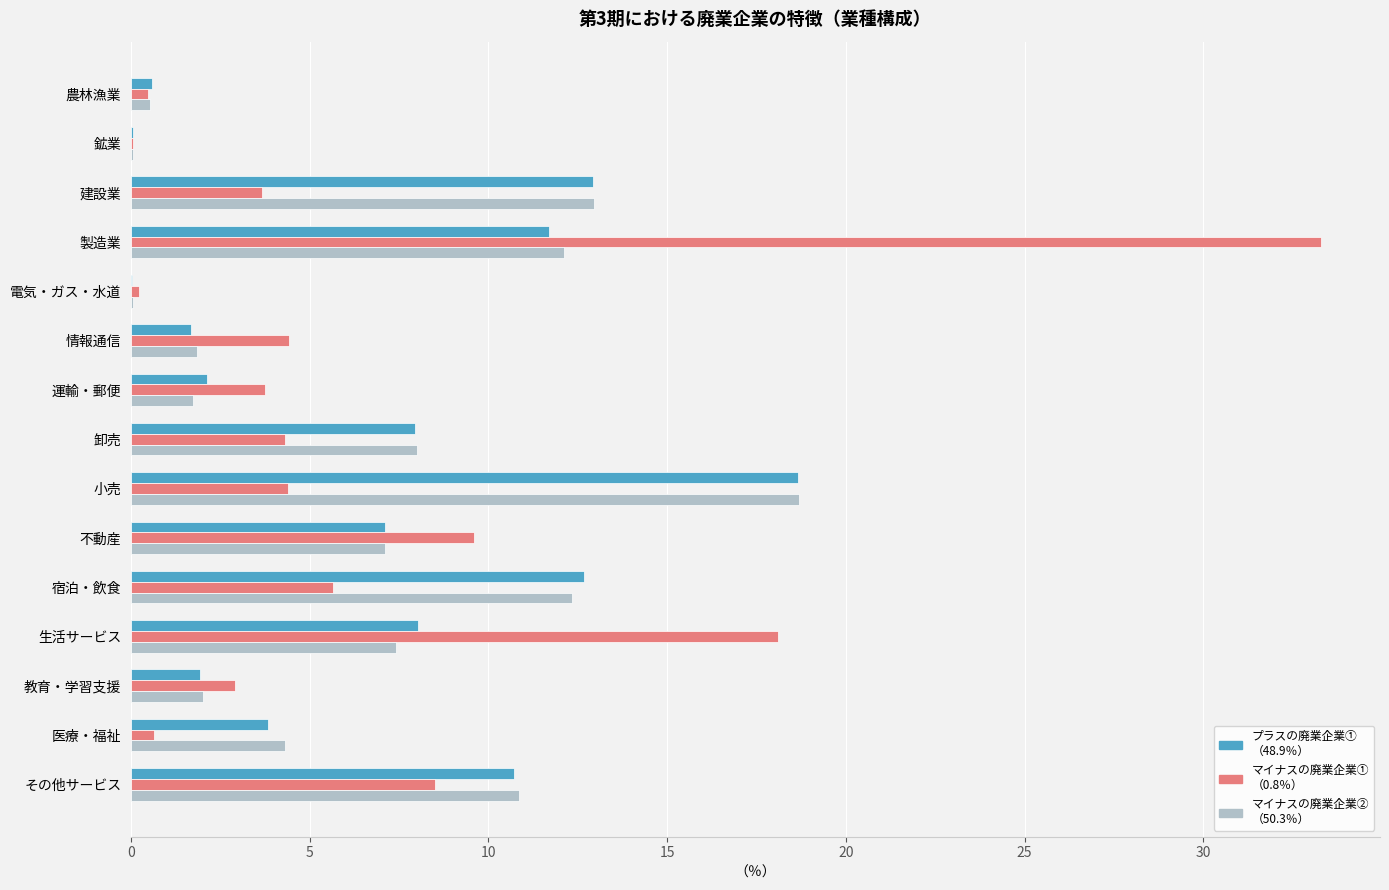

What is the maximum value shown in the chart?

33.3